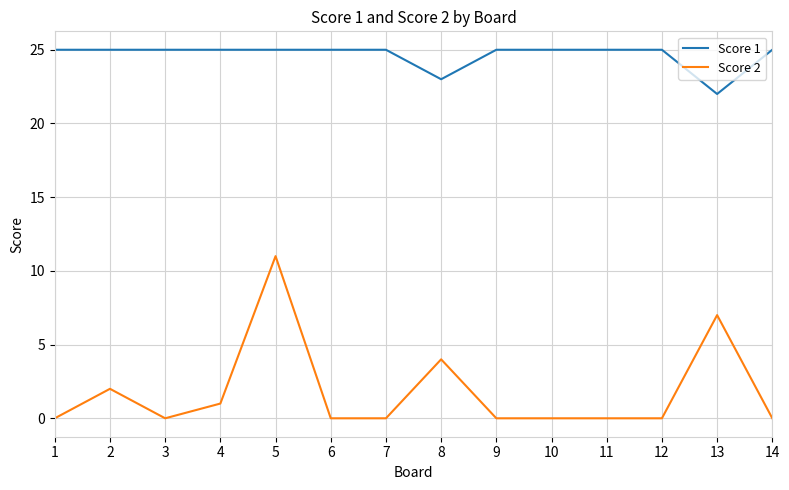

What is the spread (max minus min) of values at 10?

25